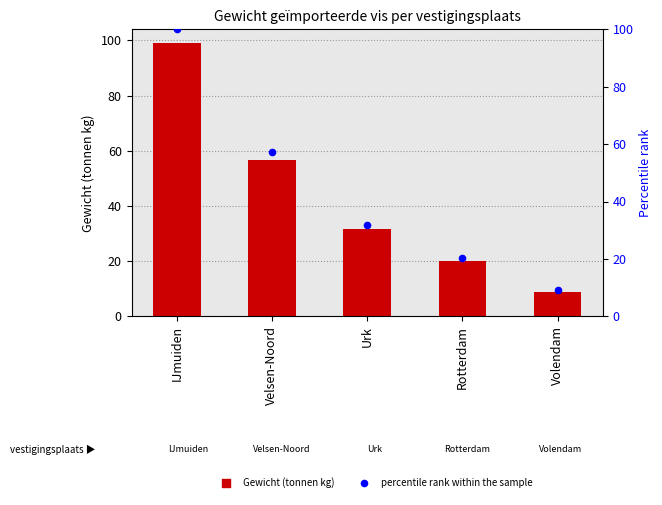

Which series contains the highest Y value?

percentile rank within the sample